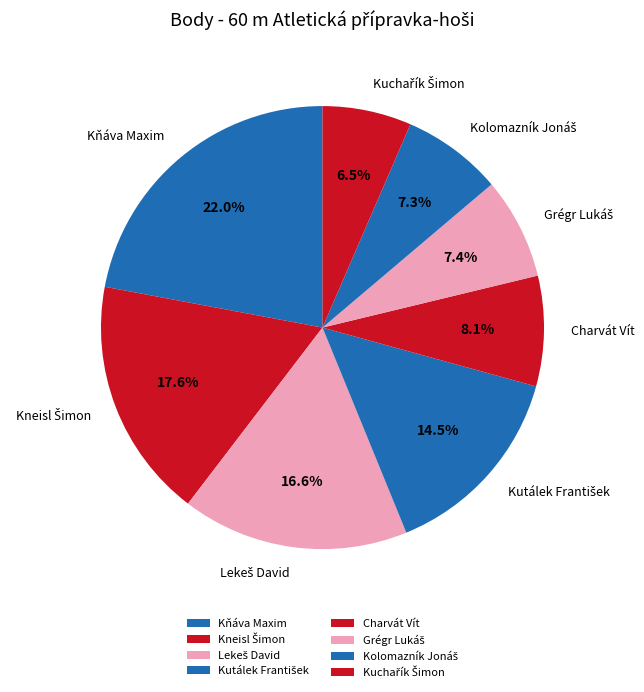

What percentage is NOT represented by Charvát Vít?

91.9%